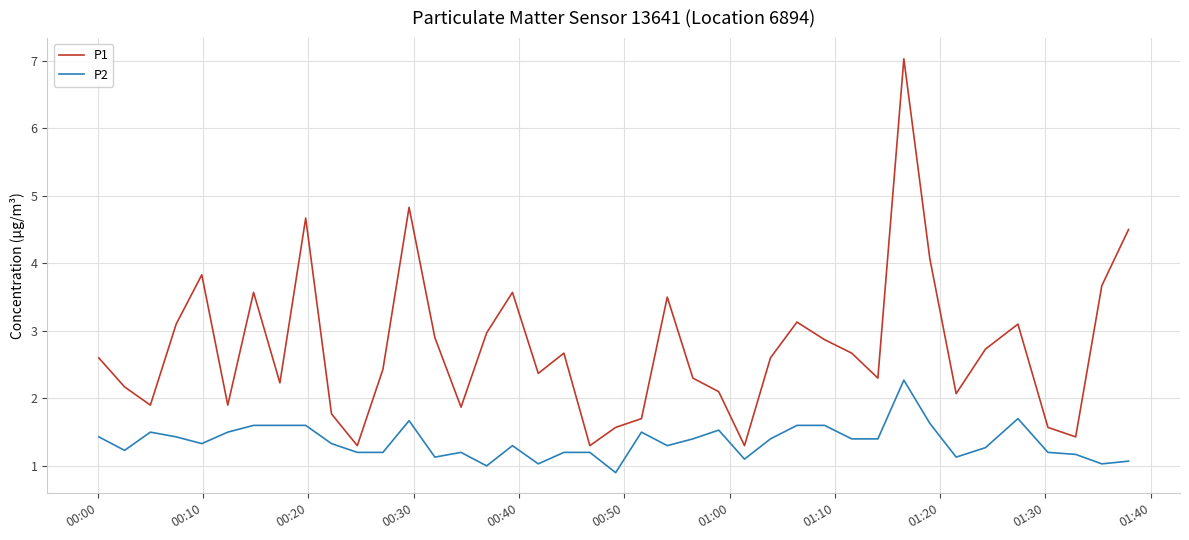

What is the maximum value shown in the chart?

7.0